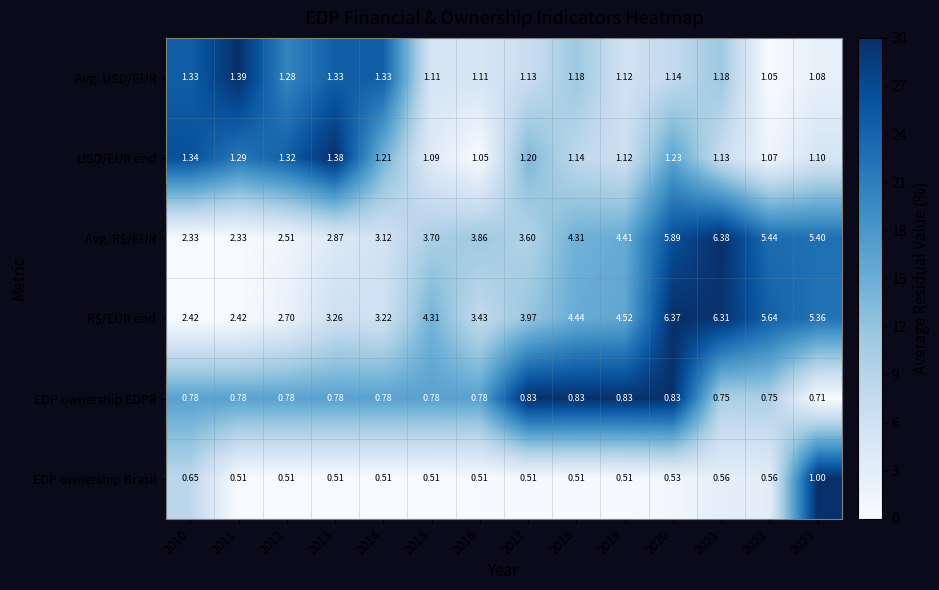

Which series has the largest total across all categories?

R$/EUR end